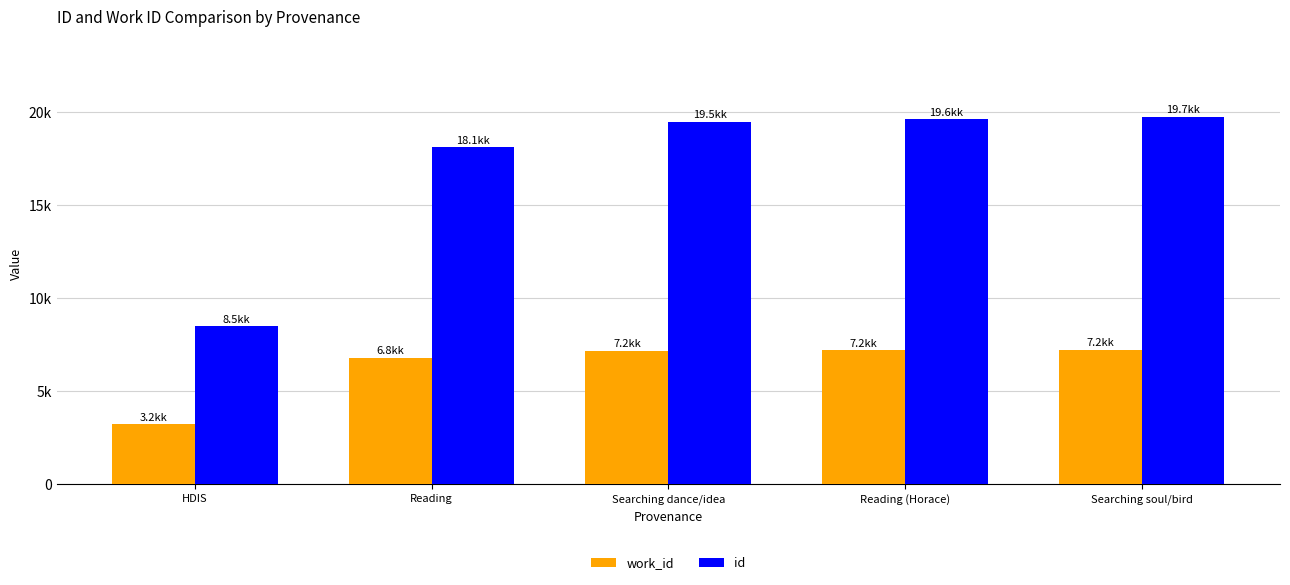

What is the label of the 3rd bar from the right?

Searching dance/idea